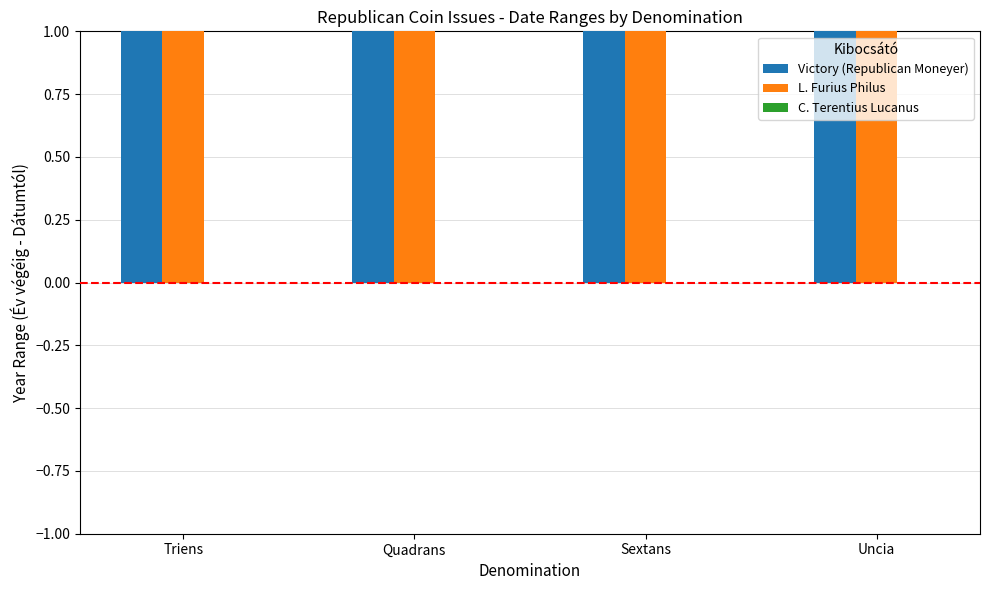

Which series has the largest range (max minus min)?

Victory (Republican Moneyer)